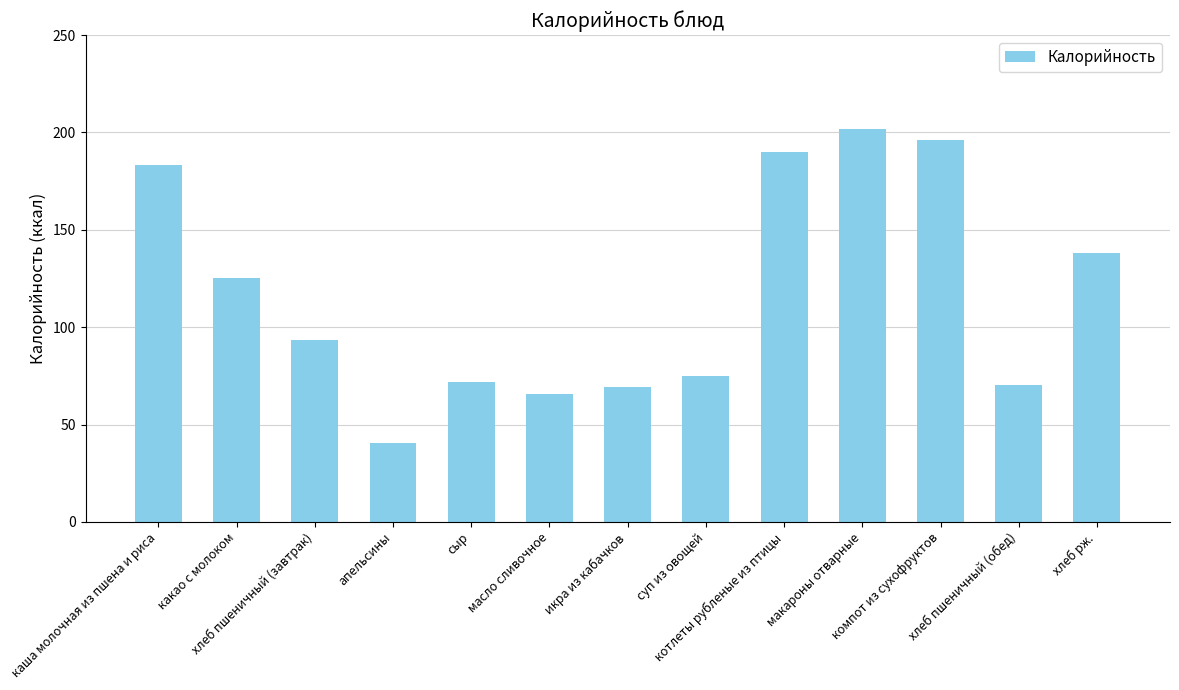

The value at хлеб пшеничный (завтрак) is 43.6. True or false?

False